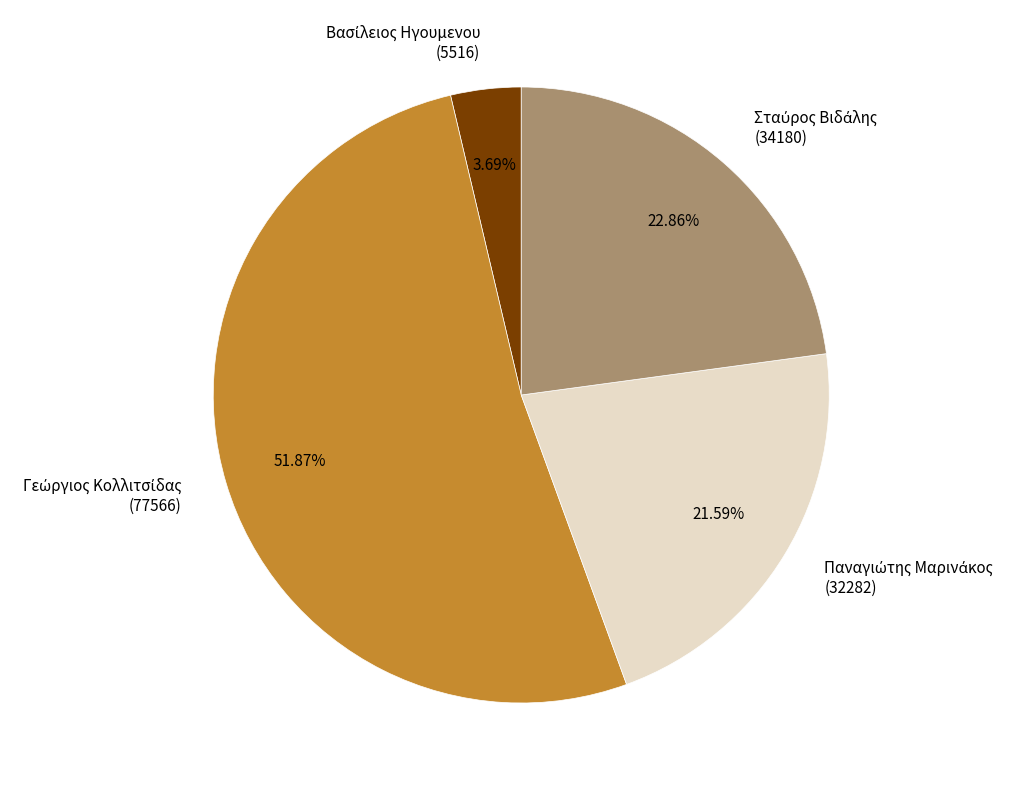

Is there a majority slice in this chart?

Yes